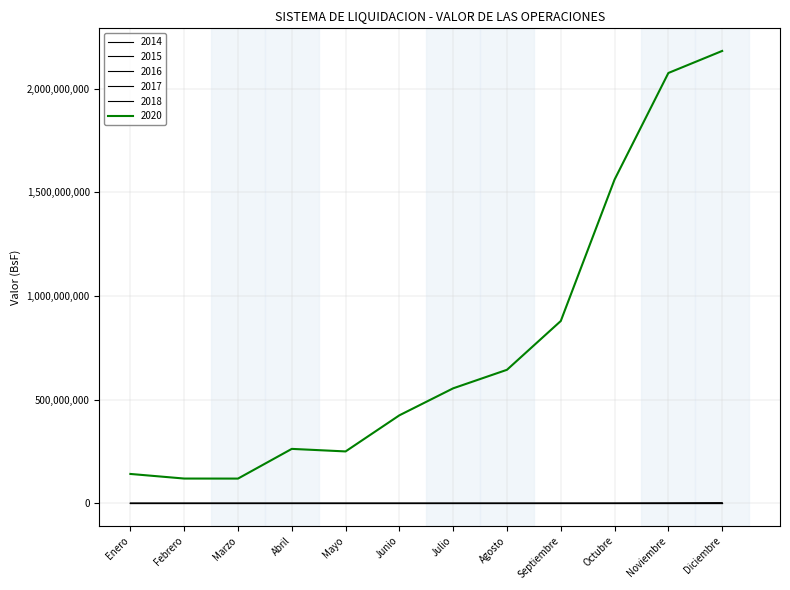

Does the chart display data point markers on the line(s)?

No